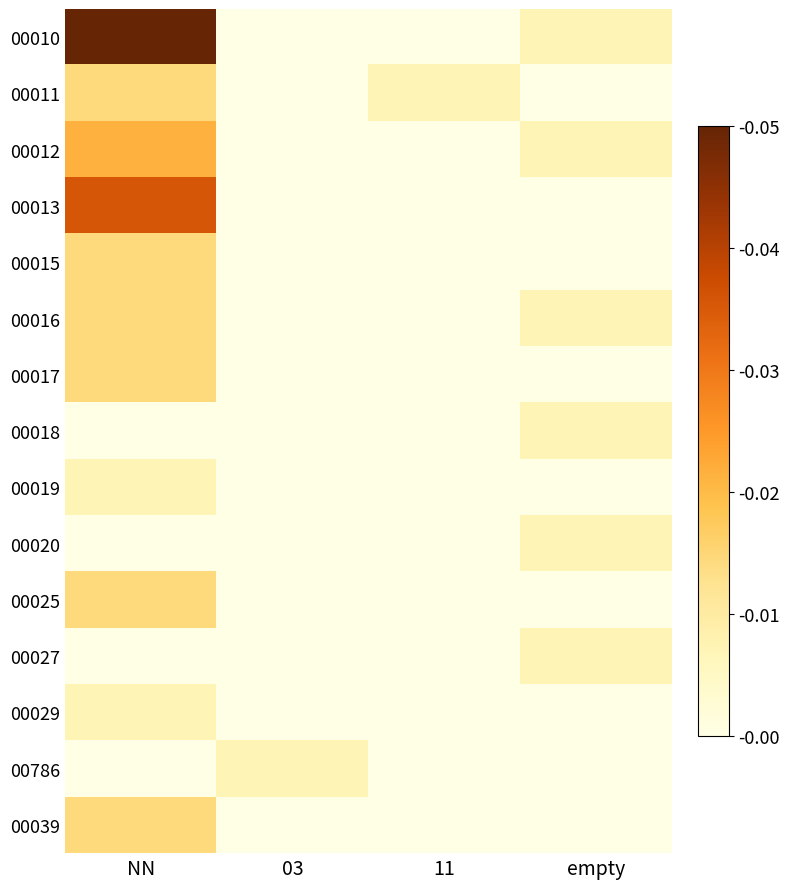

Which label corresponds to the smallest value in the chart?

03